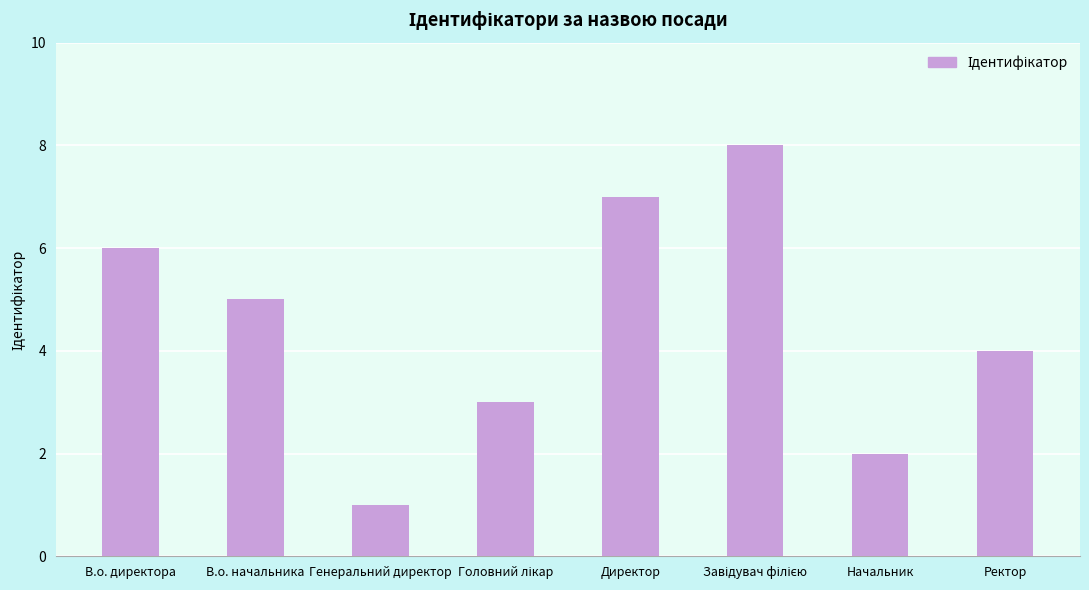

Where is the data nearest to the value 4?

Ректор